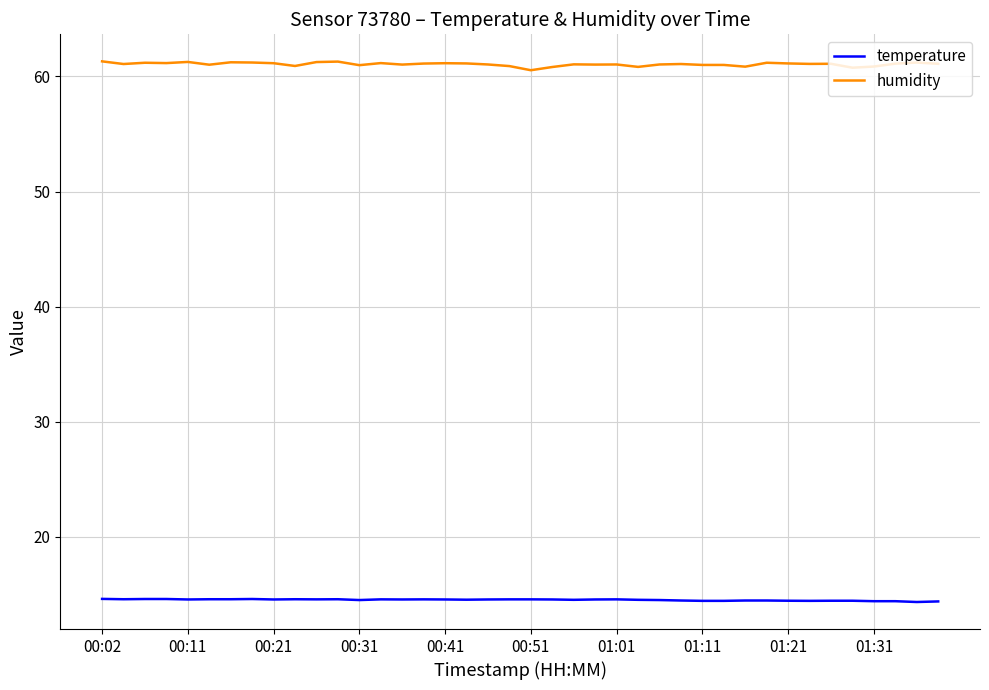

What is the lowest value of the humidity series?

60.5